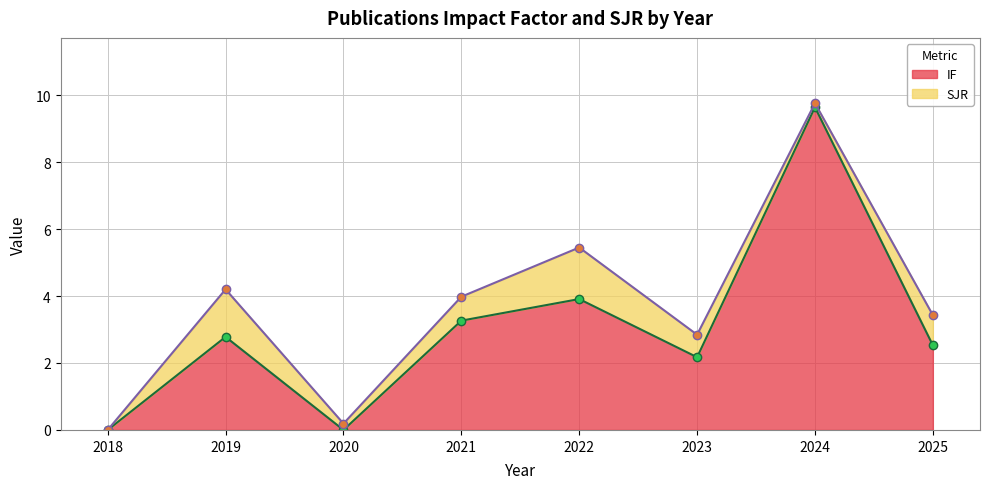

How many values are below 2?

2